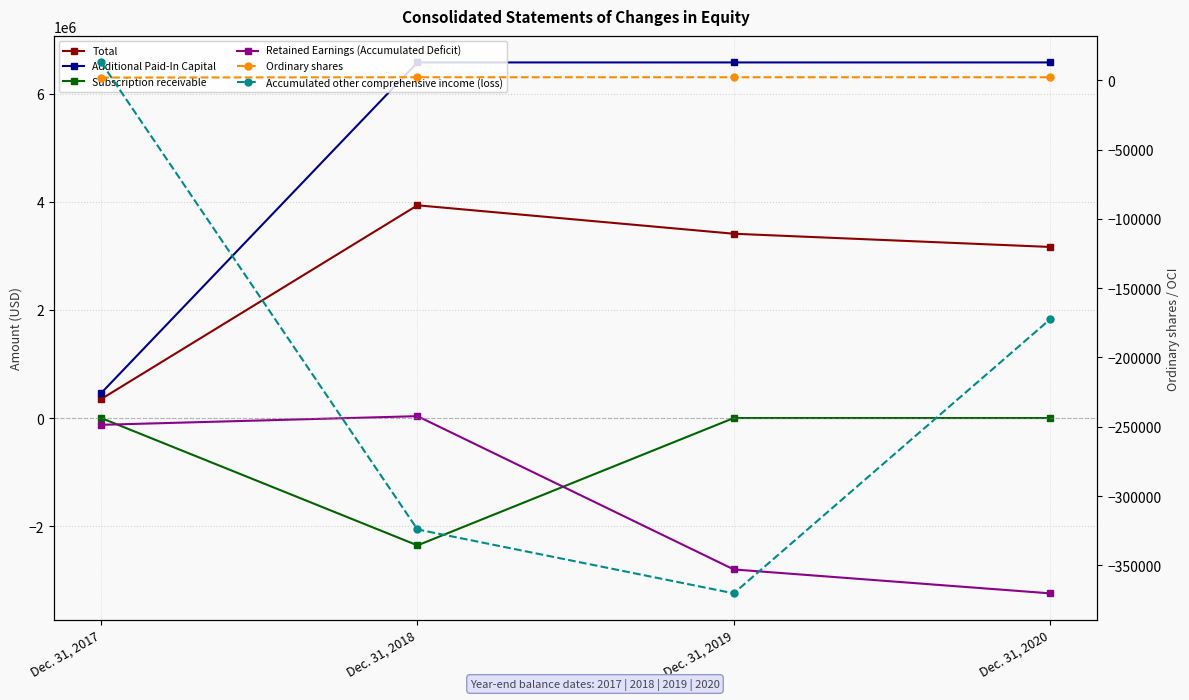

True or false: Accumulated other comprehensive income (loss) has more than 0 interior local peaks.

False